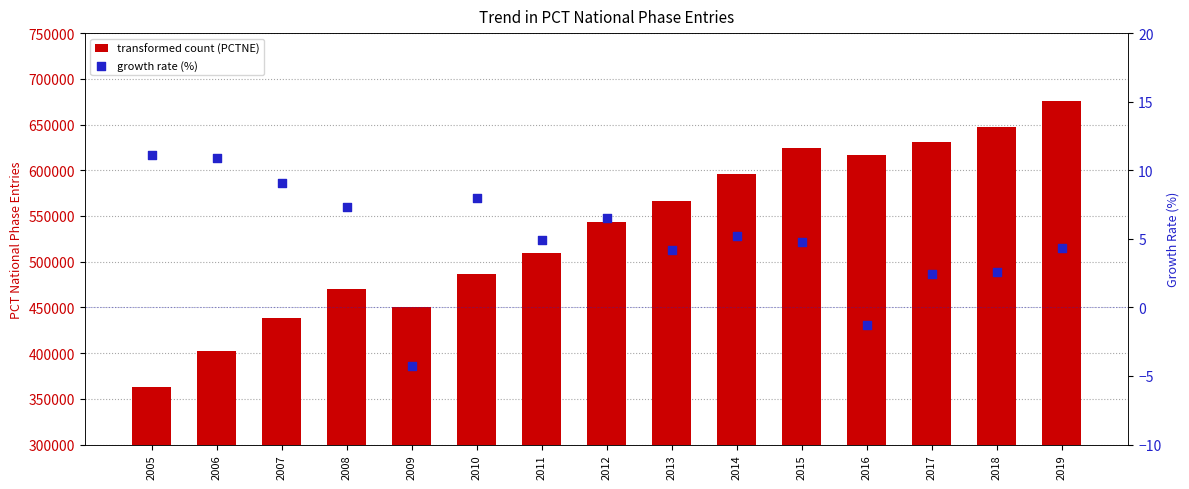

Which series reaches the minimum Y coordinate?

Growth_Rate